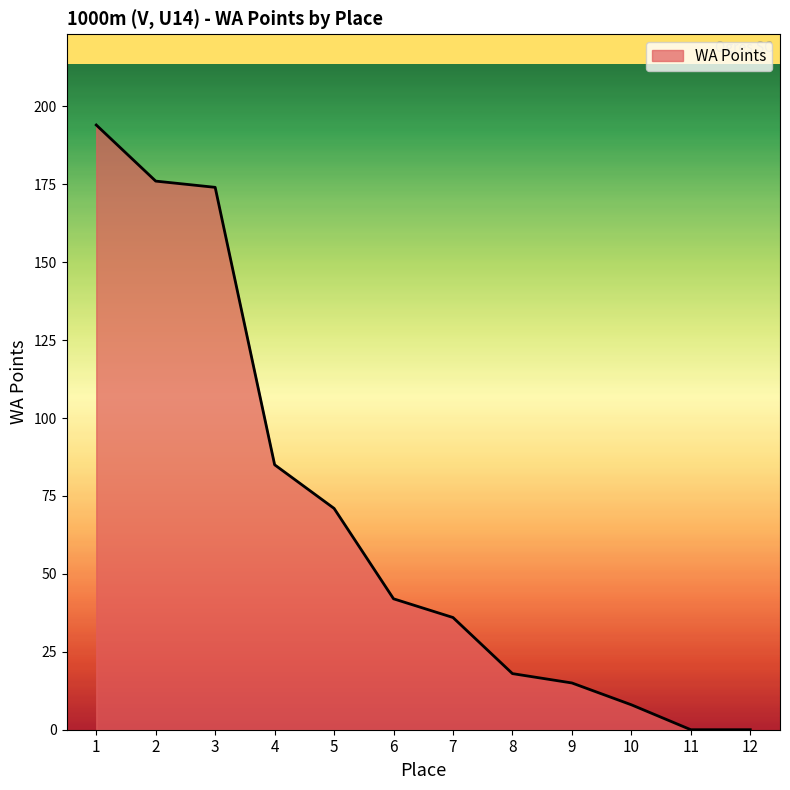

Which label corresponds to the largest value in the chart?

1